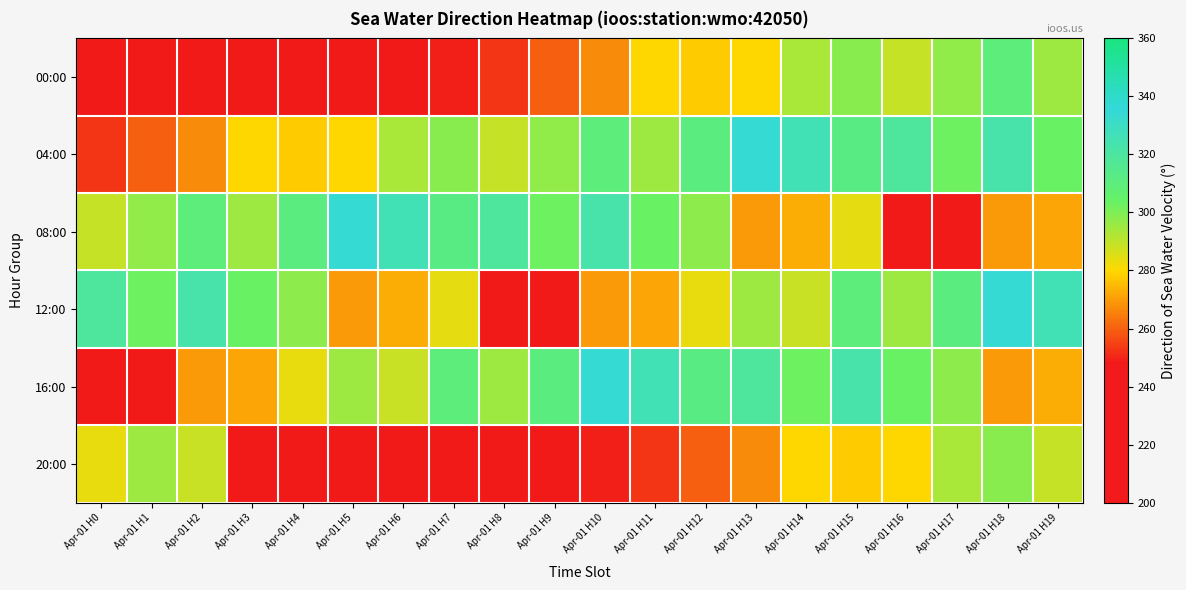

How many series are shown in this chart?

6